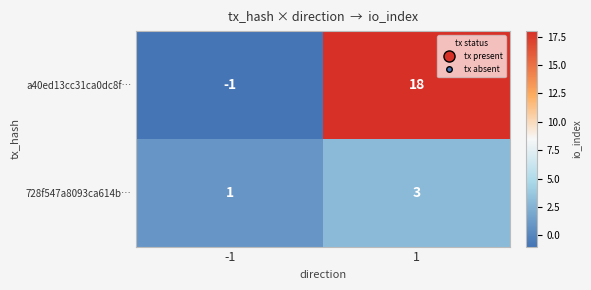

What is the sum of the 728f547a8093ca614b… values at -1 and 1?

4